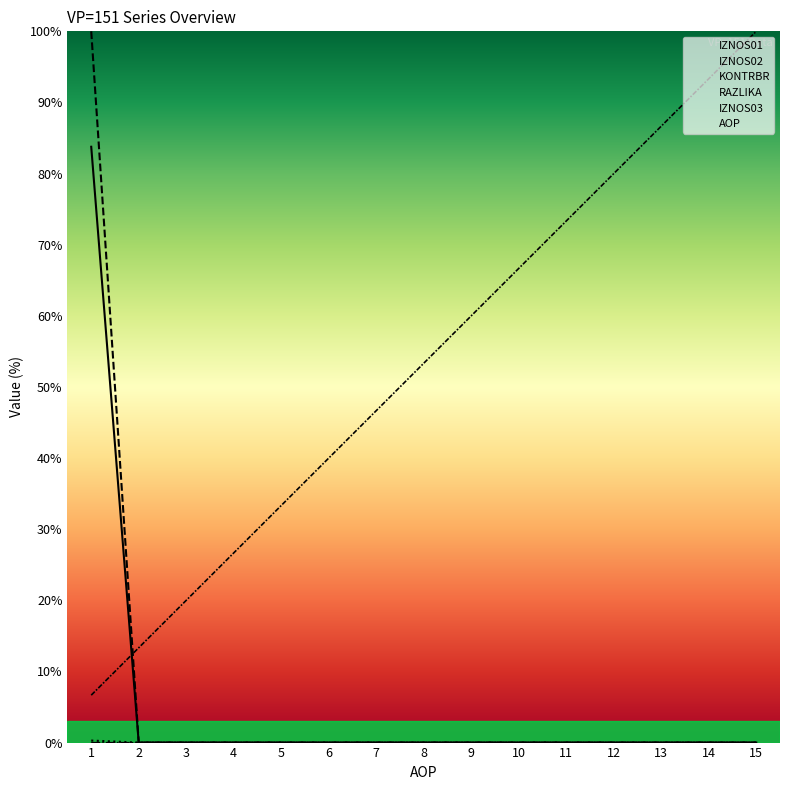

True or false: KONTRBR and IZNOS02 intersect in this chart.

False